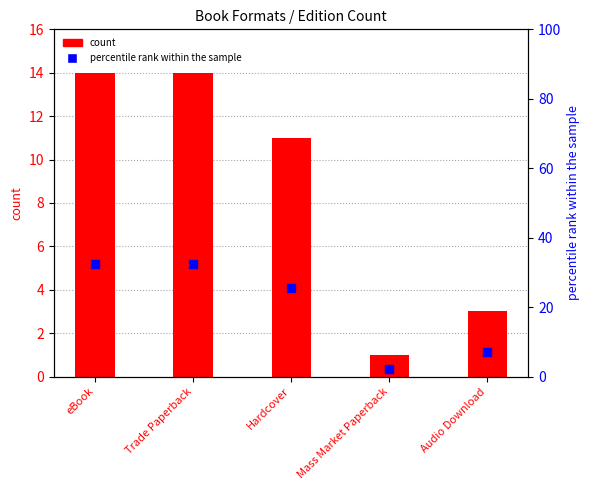

Which series contains the lowest Y value?

count